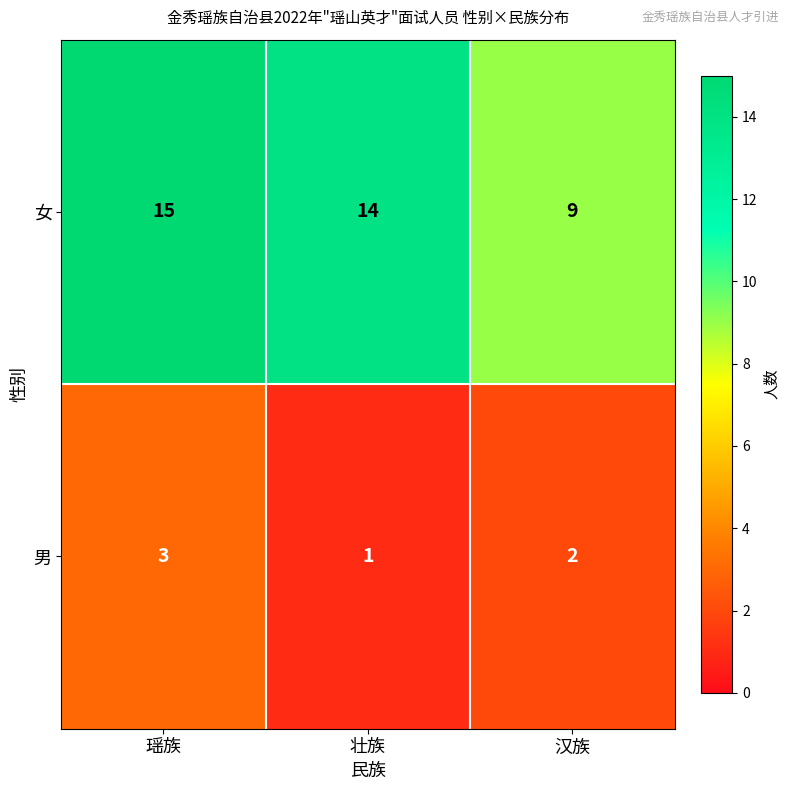

Reading left to right, list all the values displayed in this chart.

女: 15	14	9
男: 3	1	2